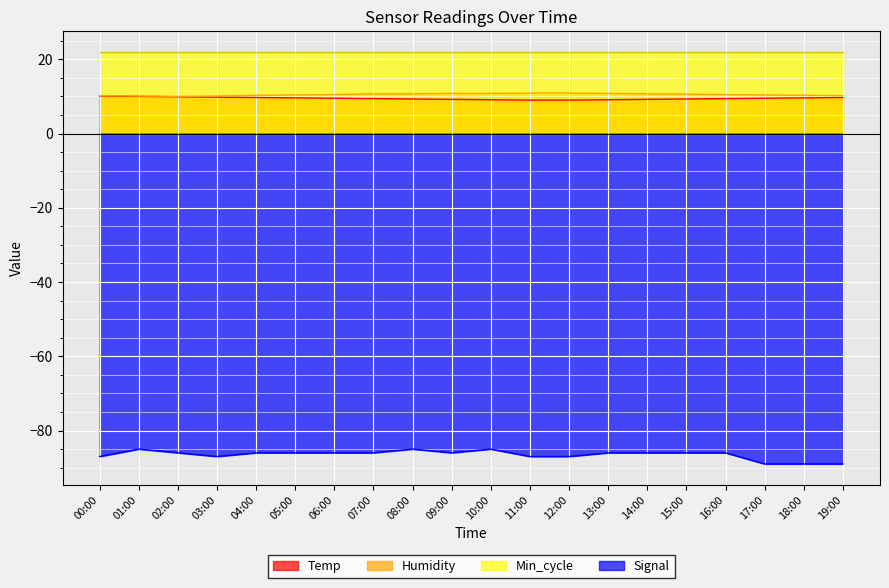

What is the average value of the Temp series?

9.5